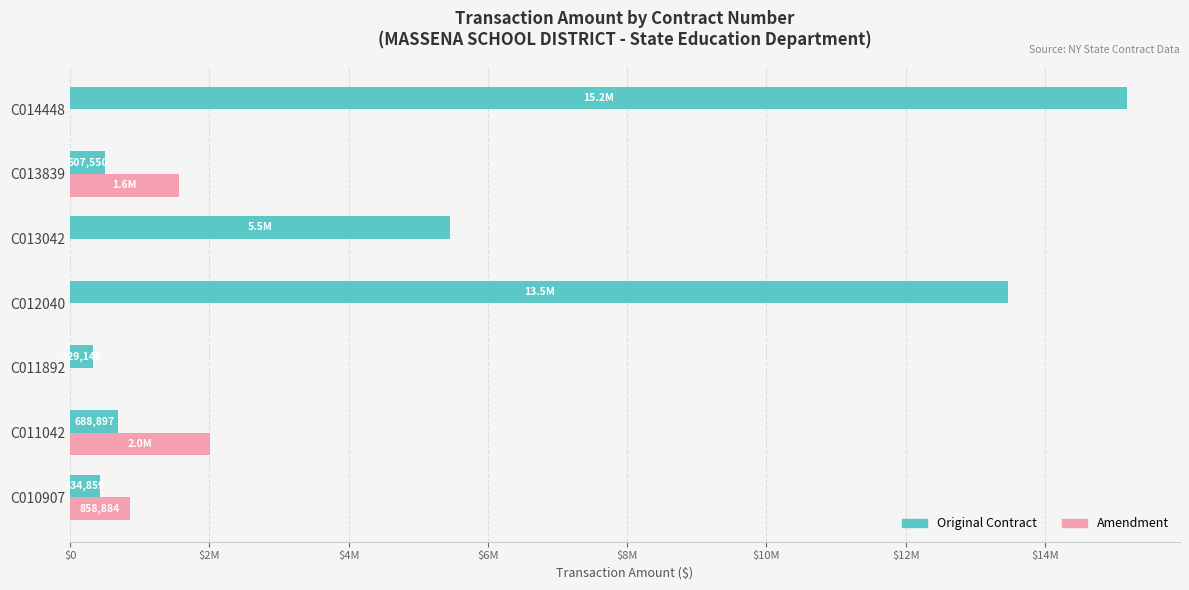

Which series has the widest spread of values?

Original Contract